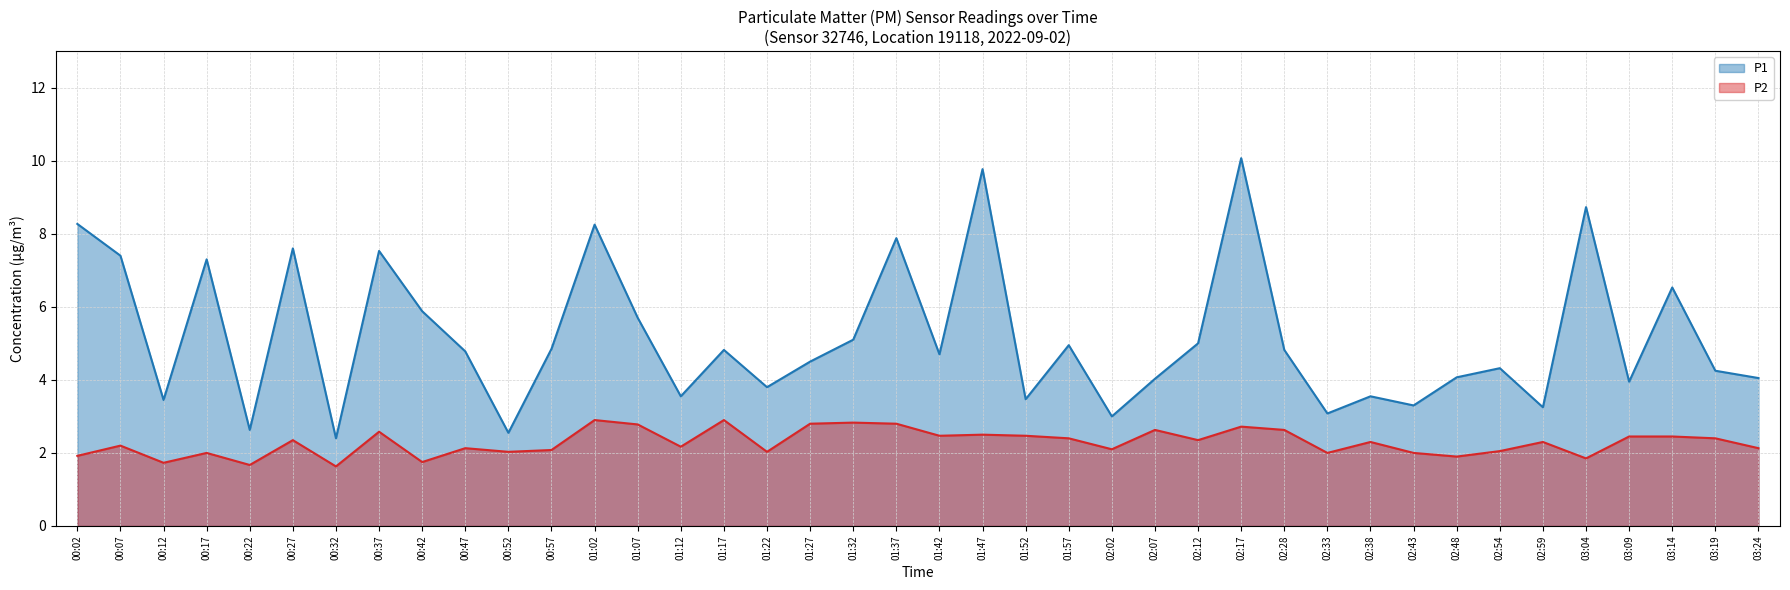

List the labels in order of P2 value, smallest first.

00:32, 00:22, 00:12, 00:42, 03:04, 02:48, 00:02, 00:17, 02:33, 02:43, 00:52, 01:22, 02:54, 00:57, 02:02, 00:47, 03:24, 01:12, 00:07, 02:38, 02:59, 00:27, 02:12, 01:57, 03:19, 03:09, 03:14, 01:42, 01:52, 01:47, 00:37, 02:07, 02:28, 02:17, 01:07, 01:27, 01:37, 01:32, 01:02, 01:17